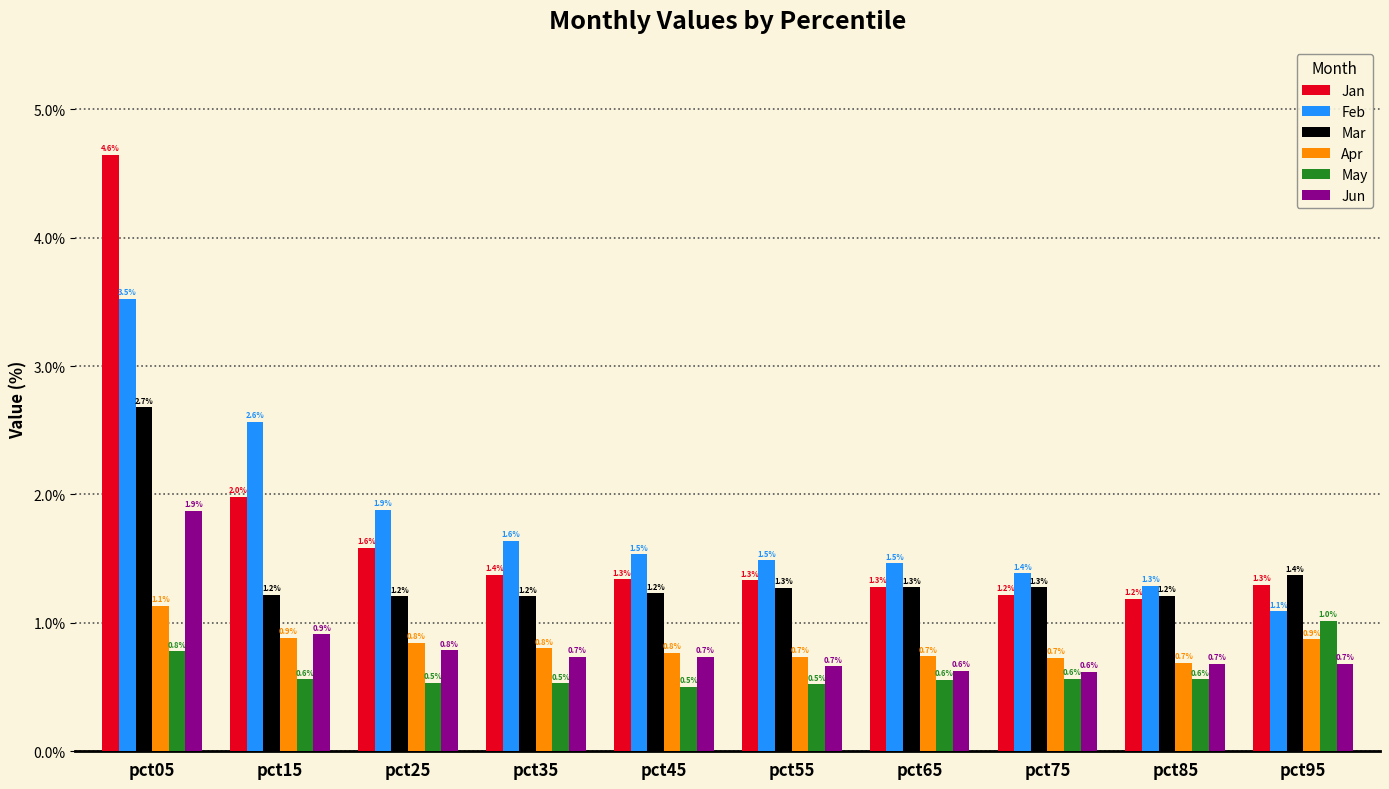

Reading left to right, list all the values displayed in this chart.

Jan: pct05=4.6	pct15=2.0	pct25=1.6	pct35=1.4	pct45=1.3	pct55=1.3	pct65=1.3	pct75=1.2	pct85=1.2	pct95=1.3
Feb: pct05=3.5	pct15=2.6	pct25=1.9	pct35=1.6	pct45=1.5	pct55=1.5	pct65=1.5	pct75=1.4	pct85=1.3	pct95=1.1
Mar: pct05=2.7	pct15=1.2	pct25=1.2	pct35=1.2	pct45=1.2	pct55=1.3	pct65=1.3	pct75=1.3	pct85=1.2	pct95=1.4
Apr: pct05=1.1	pct15=0.9	pct25=0.8	pct35=0.8	pct45=0.8	pct55=0.7	pct65=0.7	pct75=0.7	pct85=0.7	pct95=0.9
May: pct05=0.8	pct15=0.6	pct25=0.5	pct35=0.5	pct45=0.5	pct55=0.5	pct65=0.6	pct75=0.6	pct85=0.6	pct95=1.0
Jun: pct05=1.9	pct15=0.9	pct25=0.8	pct35=0.7	pct45=0.7	pct55=0.7	pct65=0.6	pct75=0.6	pct85=0.7	pct95=0.7